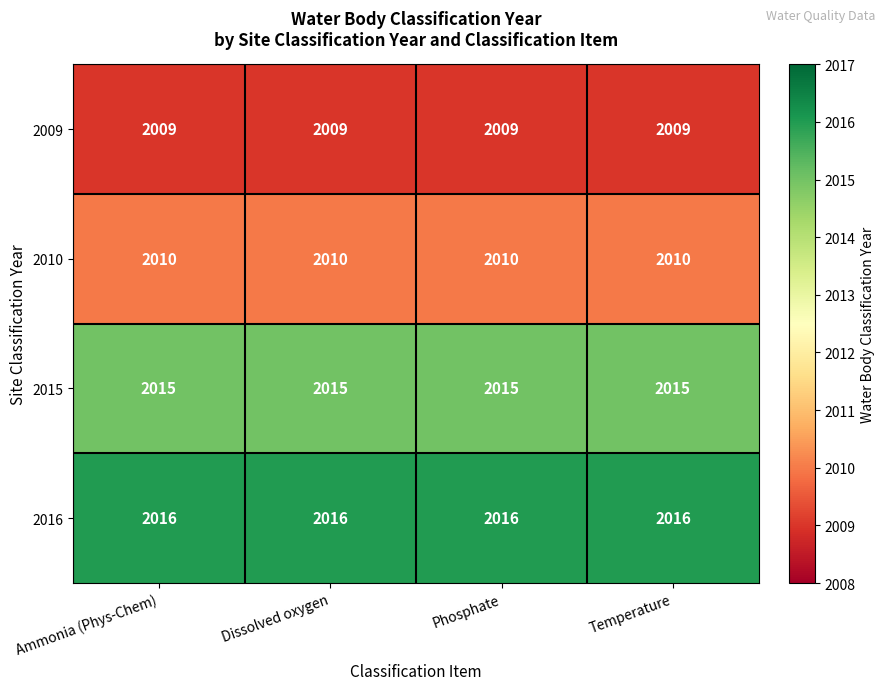

What is the spread (max minus min) of values at Dissolved oxygen?

7